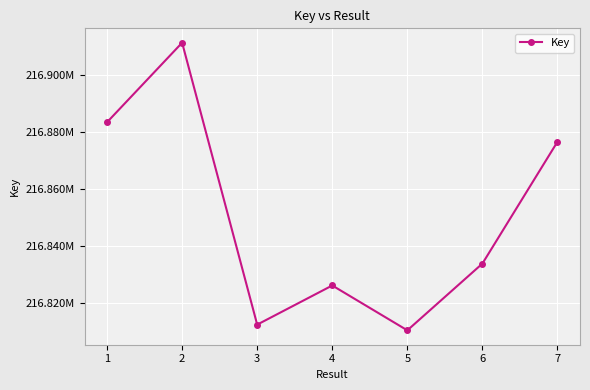

Is this an area chart (filled region under the line)?

No